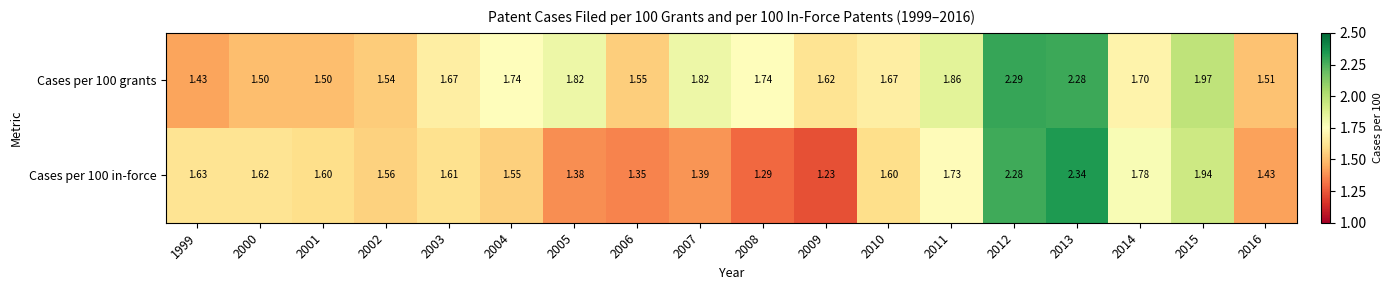

How many distinct data groups are displayed?

2